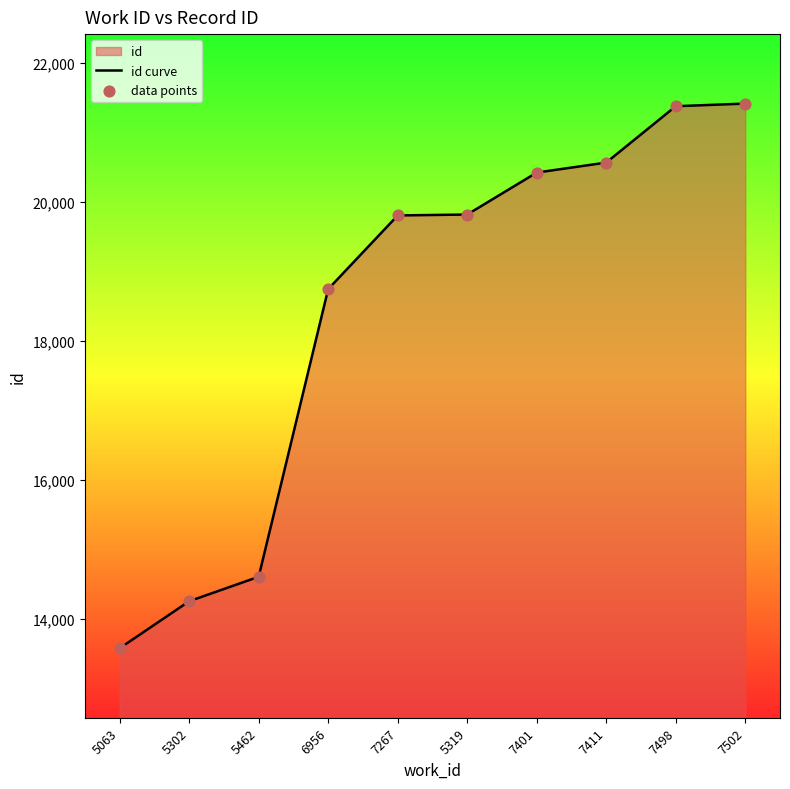

Which series has the widest spread of Y values?

id curve